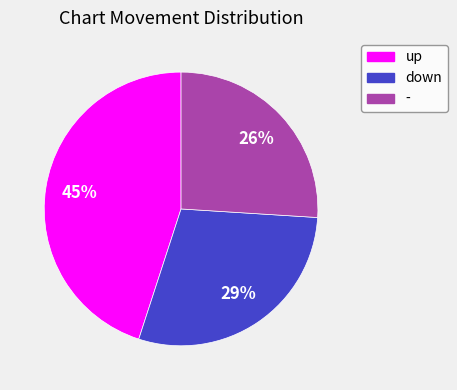

Does any single category account for the majority?

No